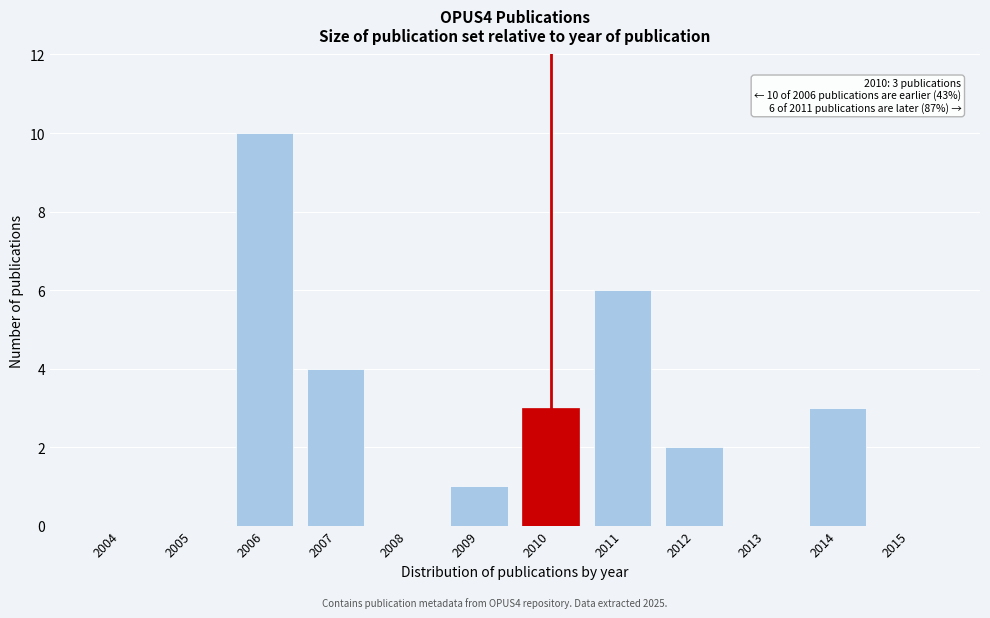

What is the change in value from 2006 to 2011?

-4